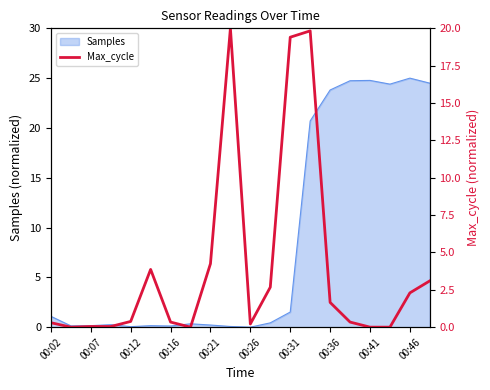

The value at 11 is 2.7. True or false?

True